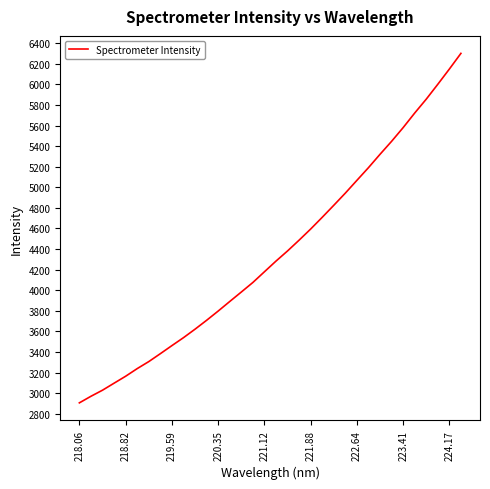

What is the minimum value shown in the chart?

2905.3